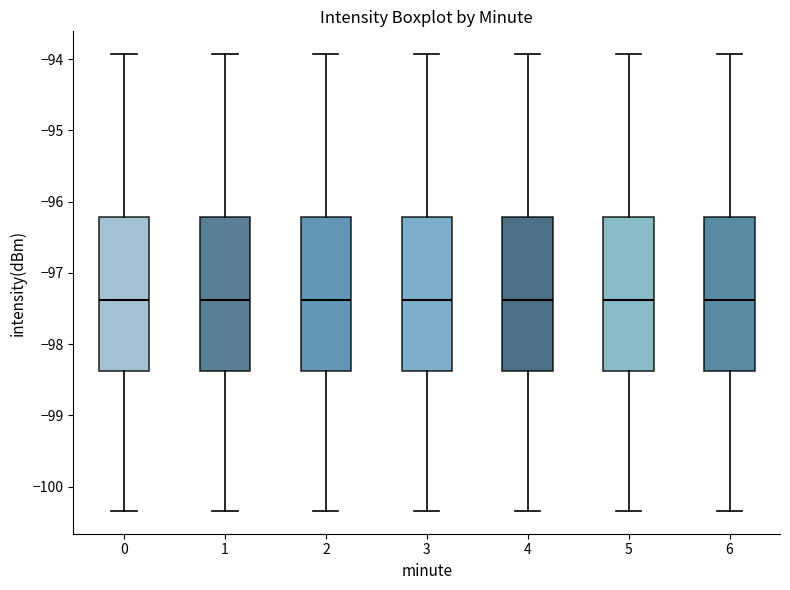

Reading left to right, transcribe this box plot: for each box, give where its median line is, the range the box spans, and where its two whiskers end, as read against the y-axis. The values are not printed on the chart, so give them approximately, as read against the axis.

0: median -97.4, box -98.4 to -96.2, whiskers -100.3 to -93.9
1: median -97.4, box -98.4 to -96.2, whiskers -100.3 to -93.9
2: median -97.4, box -98.4 to -96.2, whiskers -100.3 to -93.9
3: median -97.4, box -98.4 to -96.2, whiskers -100.3 to -93.9
4: median -97.4, box -98.4 to -96.2, whiskers -100.3 to -93.9
5: median -97.4, box -98.4 to -96.2, whiskers -100.3 to -93.9
6: median -97.4, box -98.4 to -96.2, whiskers -100.3 to -93.9